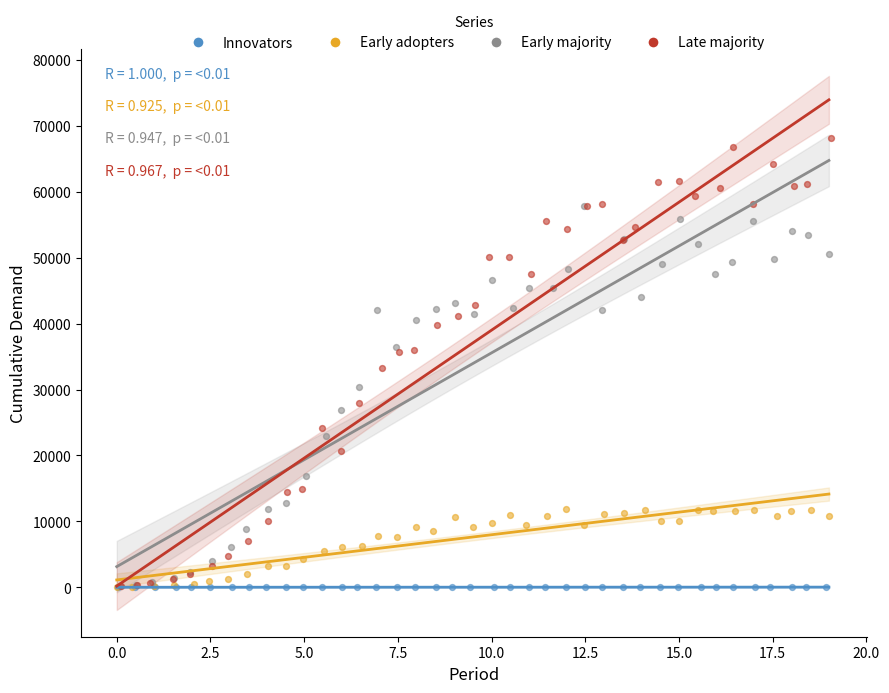

Which series contains the highest Y value?

Late majority